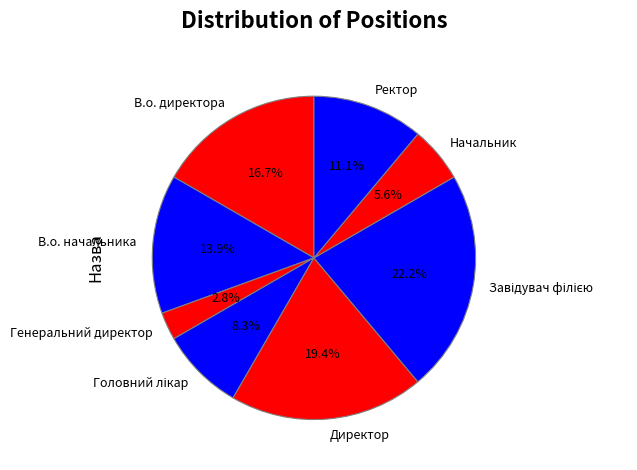

How much of the chart is everything except Генеральний директор?

97.2%